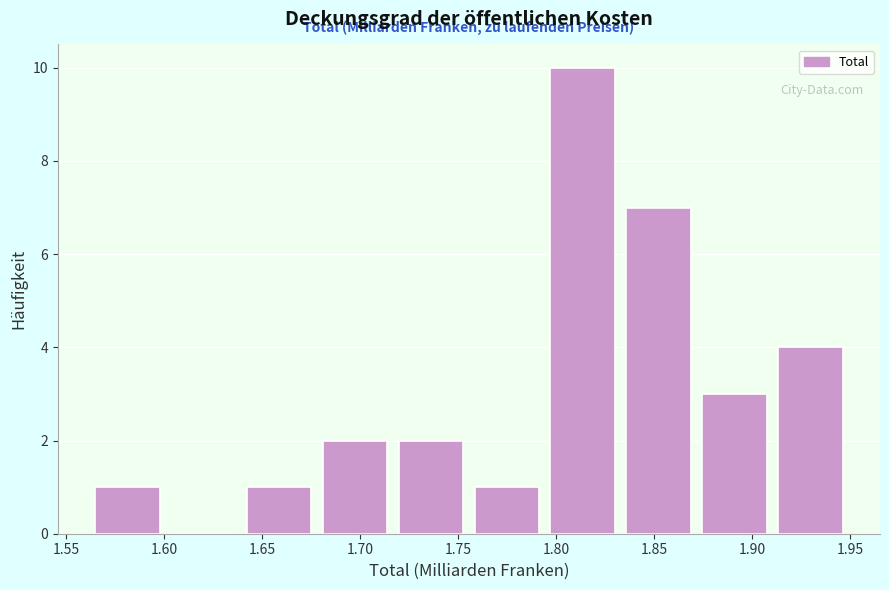

Reading left to right, transcribe this chart: for each bar, give the range it covers on the x-axis and its height. Neither the bar edges nor the heights are printed on the chart, so give them approximately, as read against the axes.

1.565 to 1.605: 1
1.605 to 1.640: 0
1.640 to 1.680: 1
1.680 to 1.720: 2
1.720 to 1.760: 2
1.760 to 1.795: 1
1.795 to 1.835: 10
1.835 to 1.875: 7
1.875 to 1.915: 3
1.915 to 1.950: 4